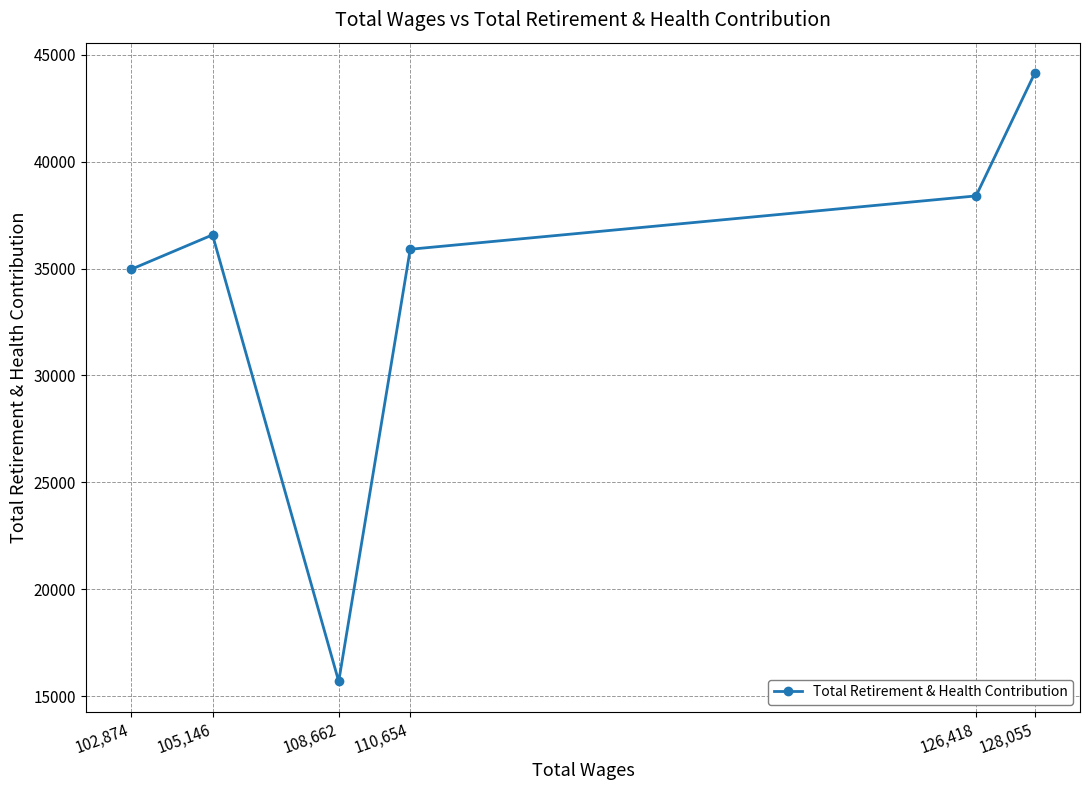

Reading left to right, transcribe all the data shown in this chart.

102,874=34959	105,146=36574	108,662=15683	110,654=35901	126,418=38397	128,055=44143